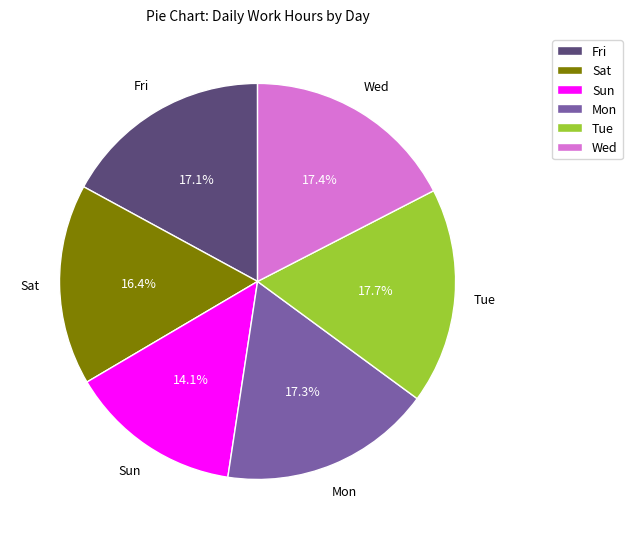

What is the total percentage of Fri and Sat?

33.5%